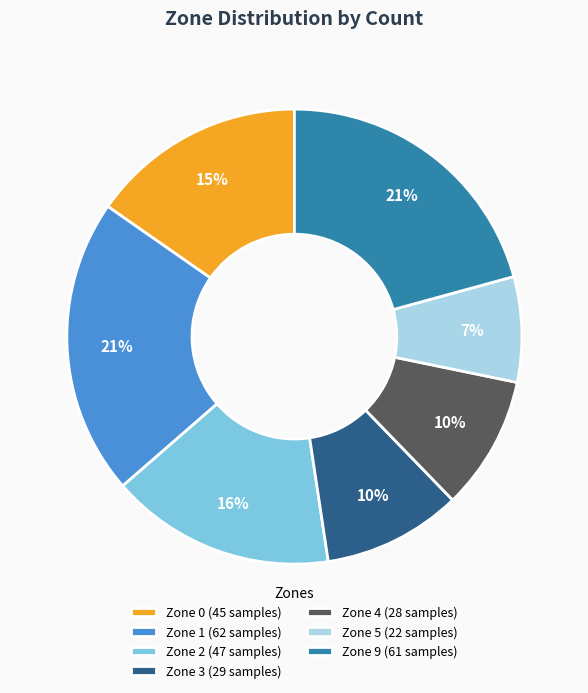

Is there a majority slice in this chart?

No